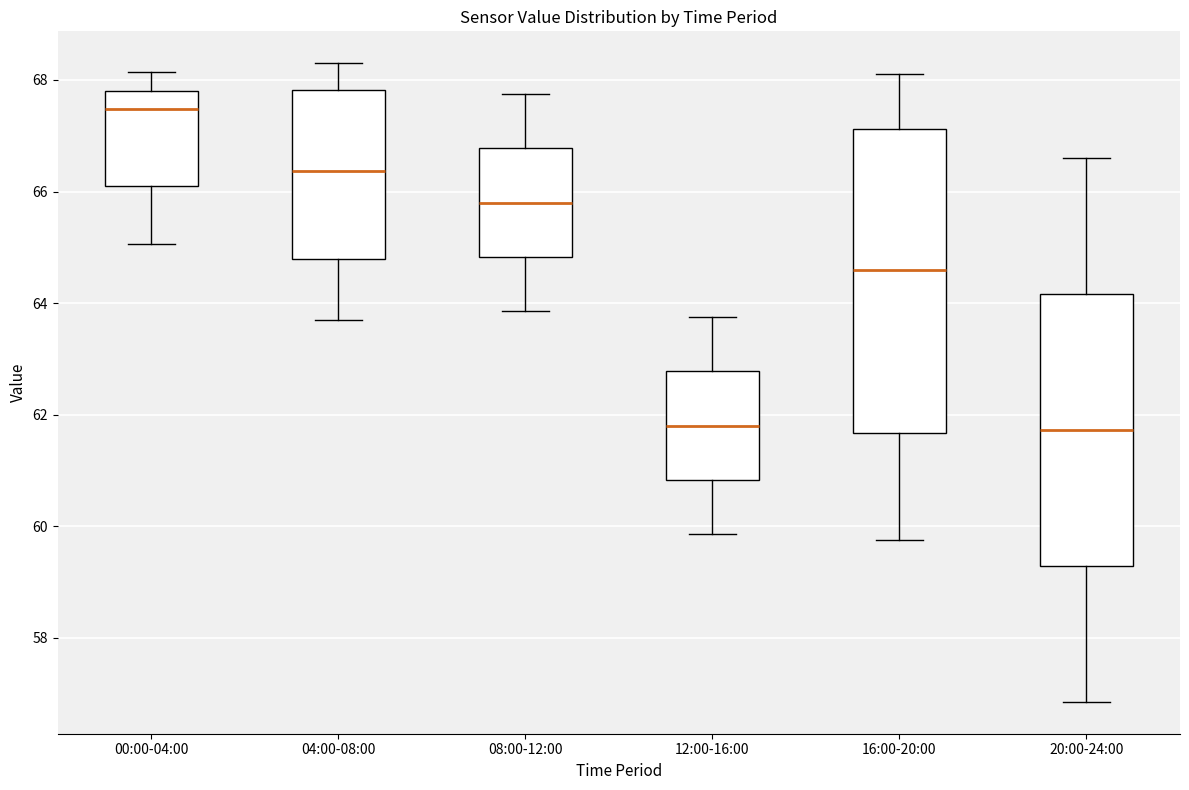

Where does the median line of the box for 20:00-24:00 sit on the y-axis? The values are not printed on the chart, so give them approximately, as read against the axis.

61.8